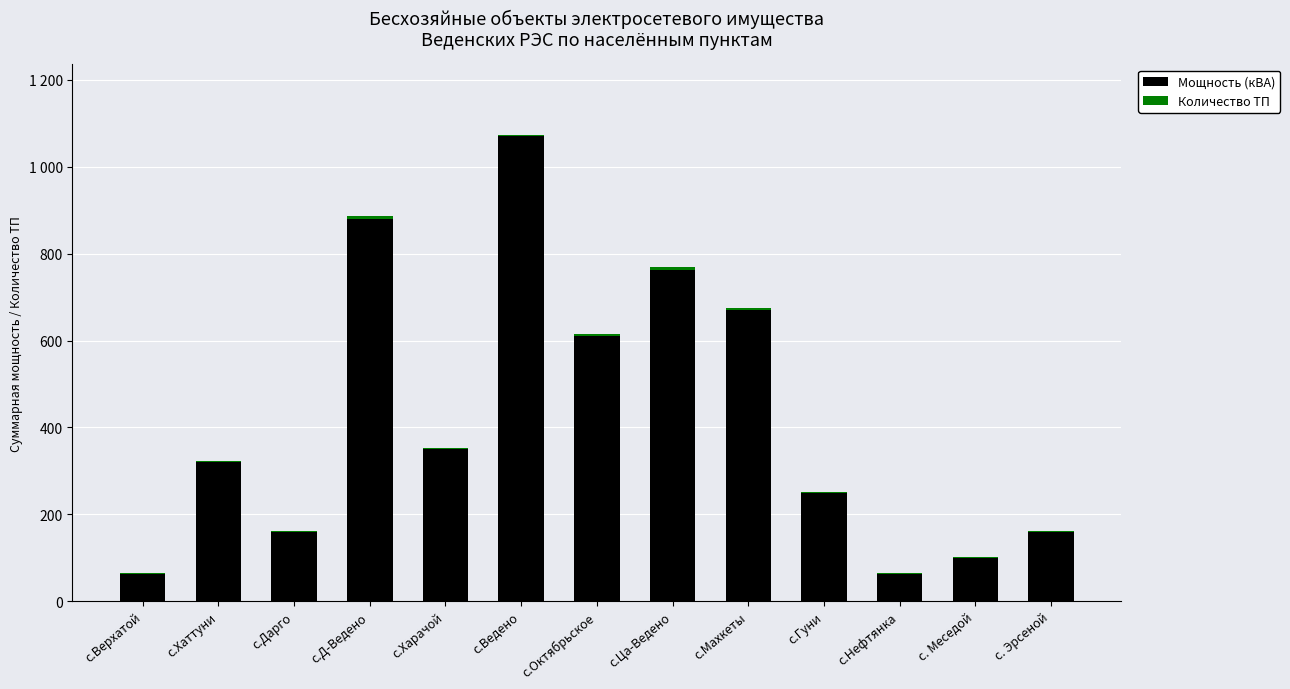

What is the total value across all series at с.Д-Ведено?

887